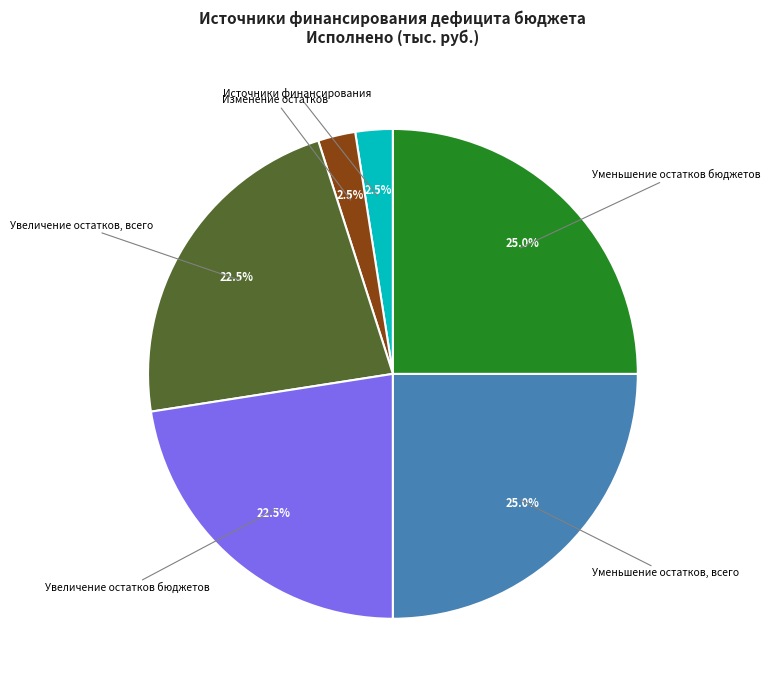

What percentage is NOT represented by Увеличение остатков, всего?

77.5%